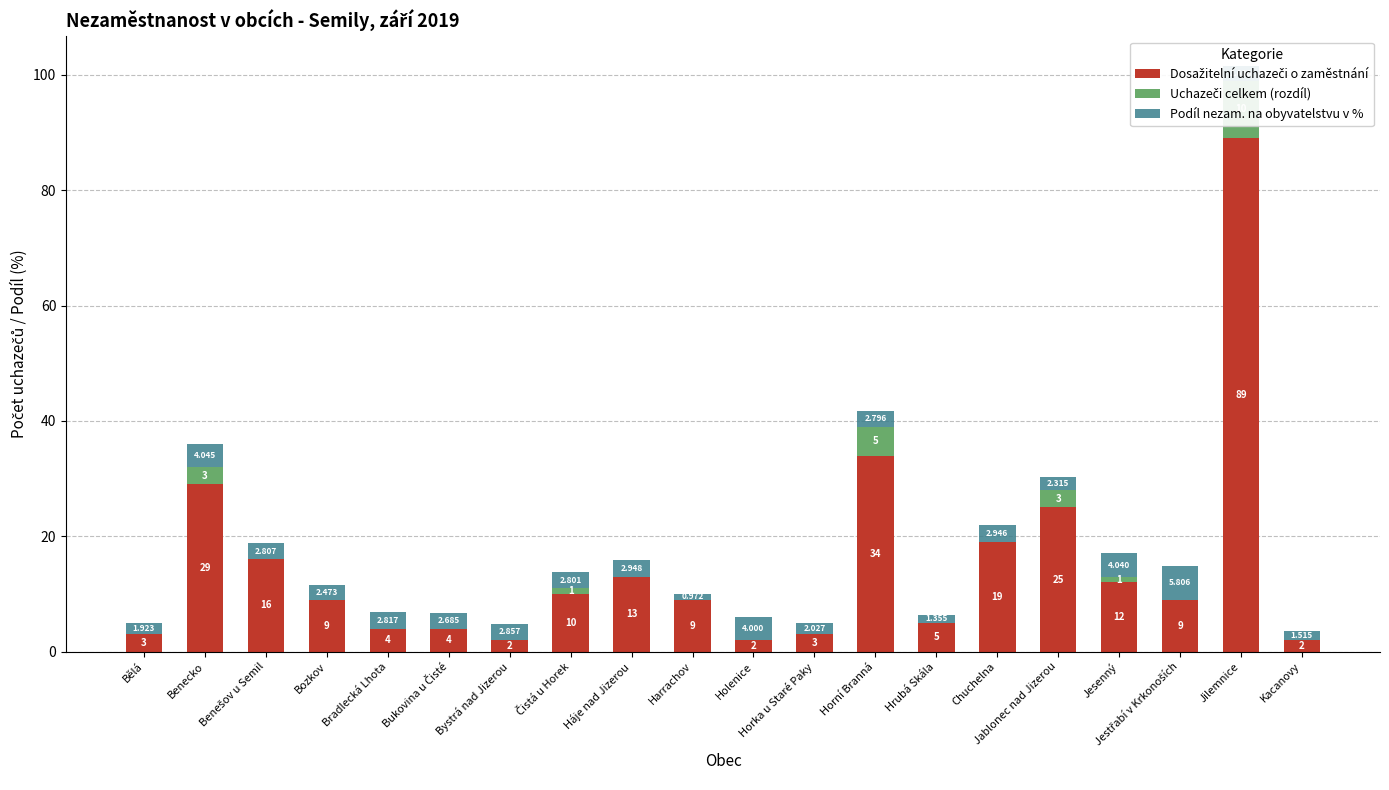

Which series changed the most between Čistá u Horek and Jablonec nad Jizerou?

Dosažitelní uchazeči o zaměstnání